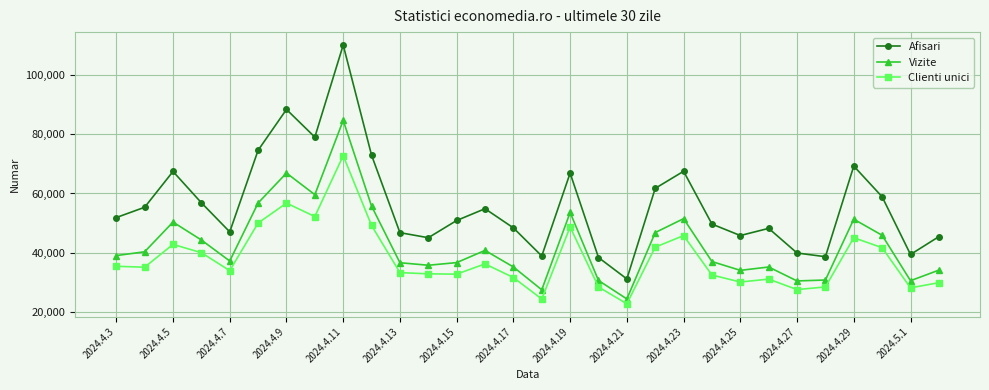

List the series in order of their overall mean, highest first.

Afisari, Vizite, Clienti unici